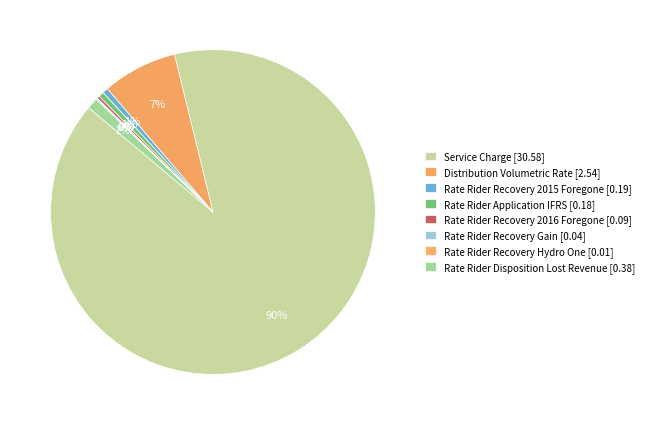

Count the number of slices in the pie.

8